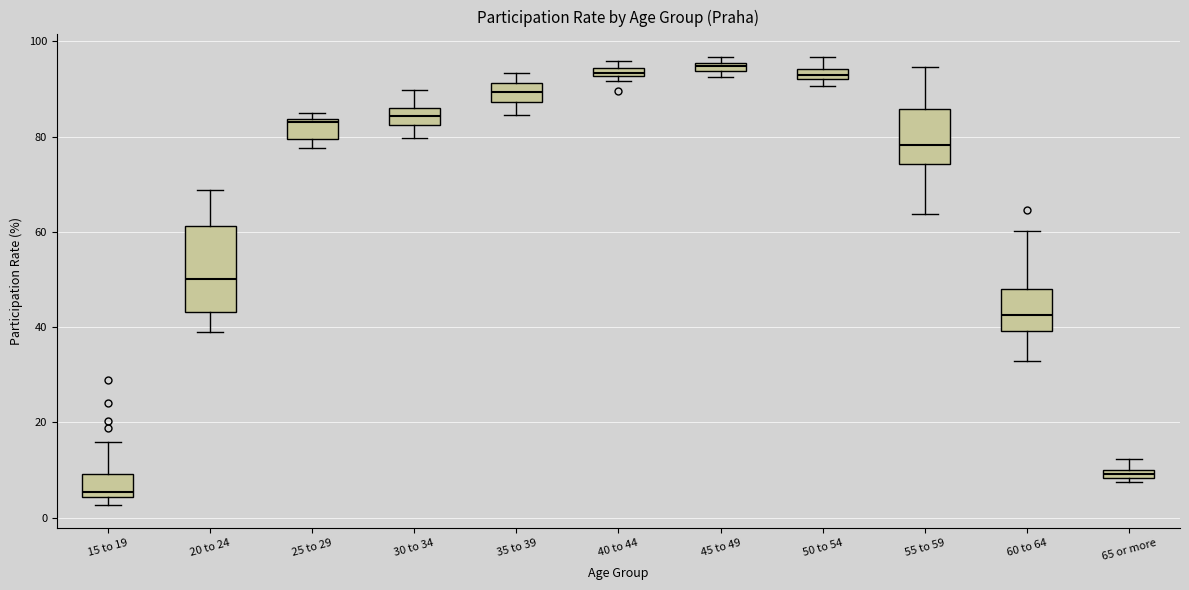

Where does the lower whisker of the box for 30 to 34 end on the y-axis? The values are not printed on the chart, so give them approximately, as read against the axis.

80